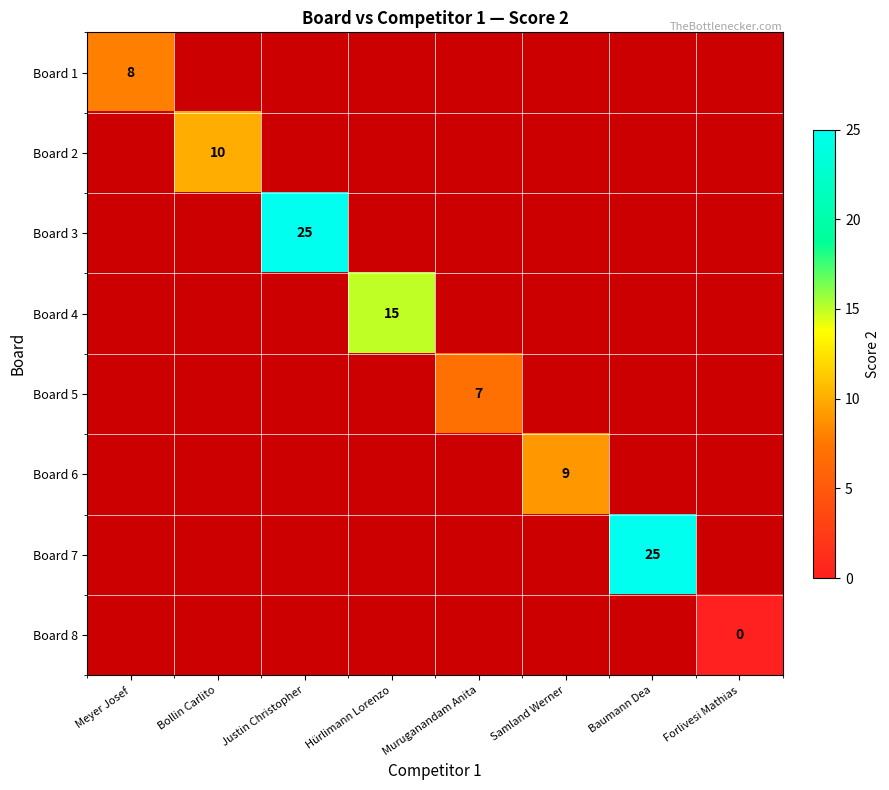

True or false: Board 4 has a value of 15 at Hürlimann Lorenzo.

True